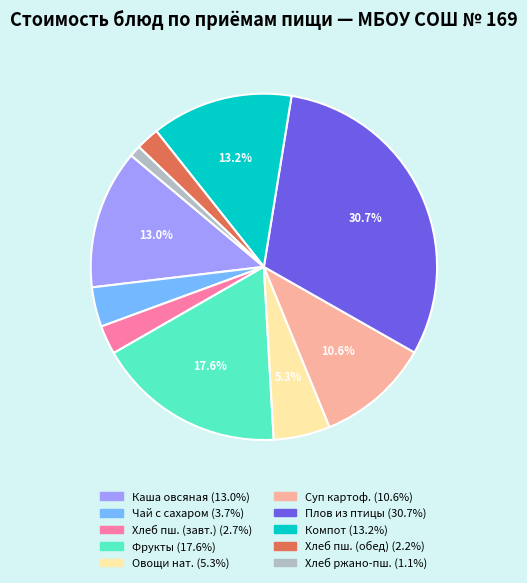

Does any single category account for the majority?

No